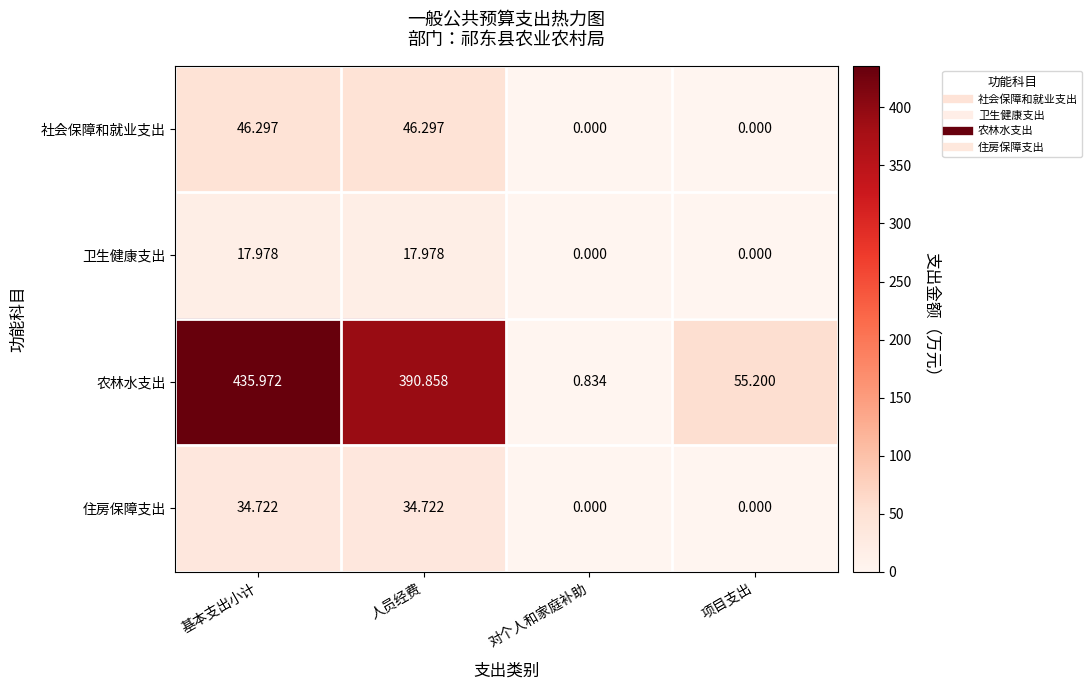

List the series in order of their peak value, lowest first.

卫生健康支出, 住房保障支出, 社会保障和就业支出, 农林水支出